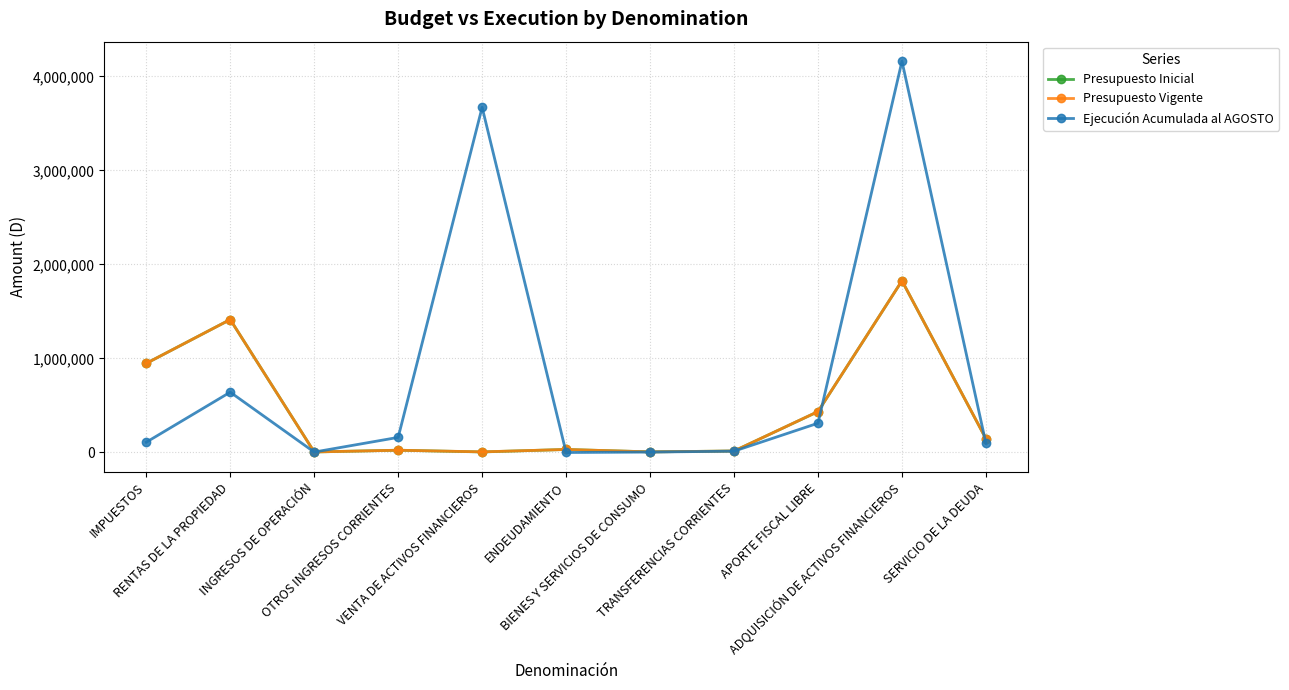

True or false: Ejecución Acumulada al AGOSTO and Presupuesto Inicial intersect in this chart.

True